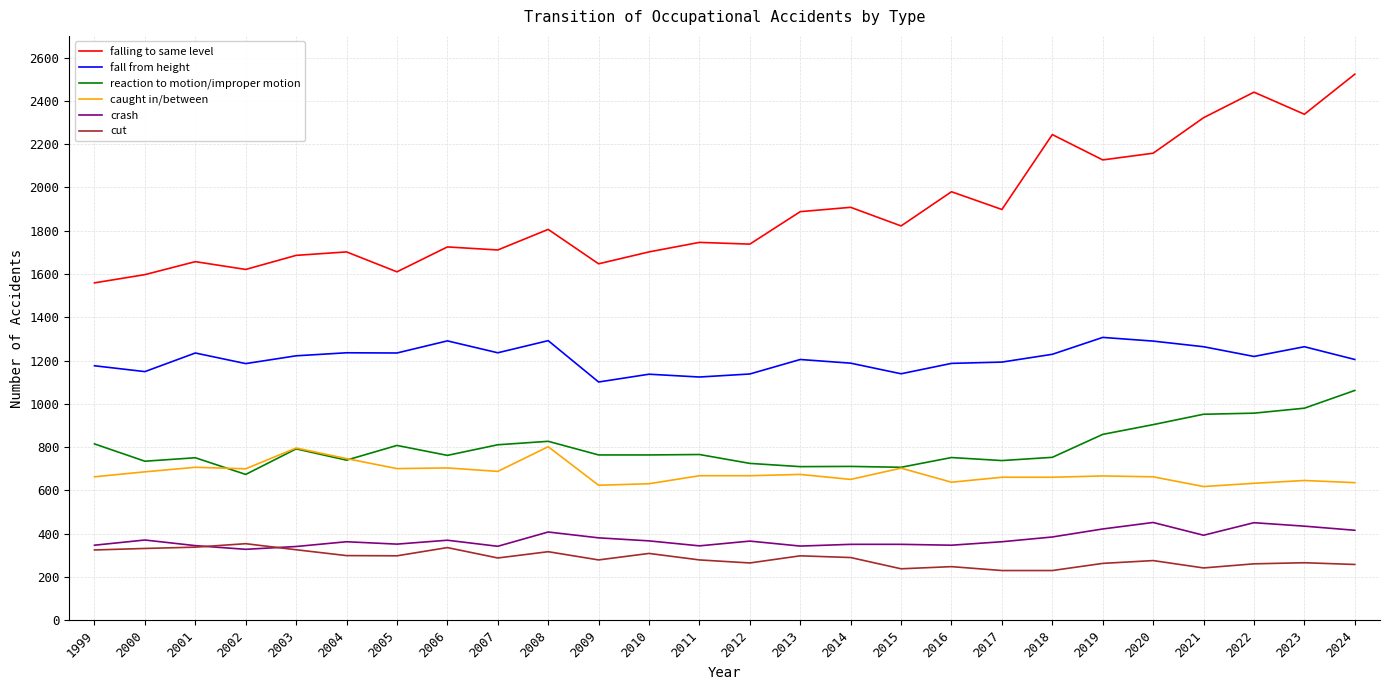

Is the value of crash at 2020 greater than the value of falling to same level at 2017?

No